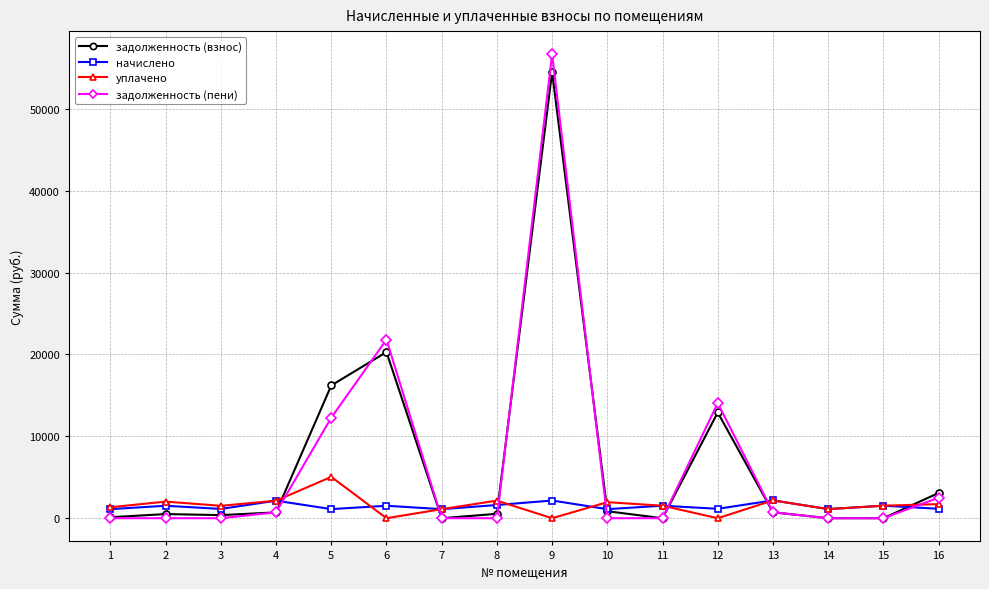

How many lines are shown in the chart?

4